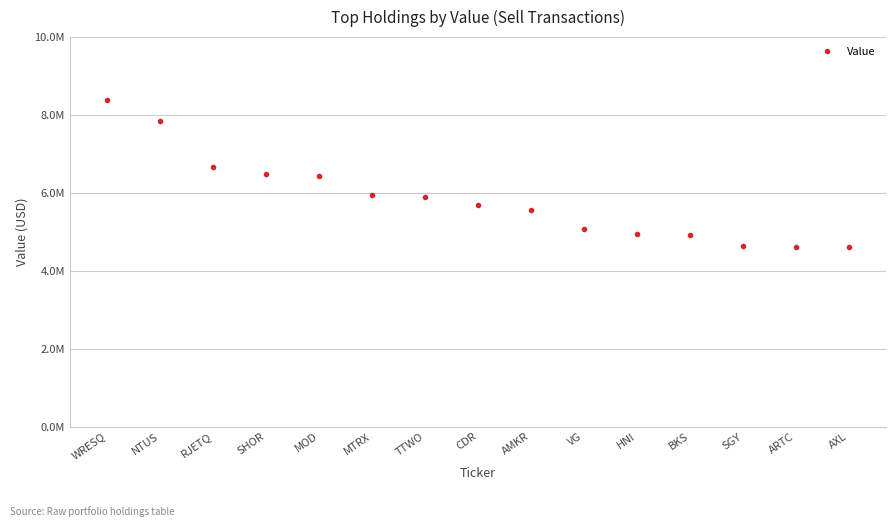

Does the chart have visible grid lines?

Yes